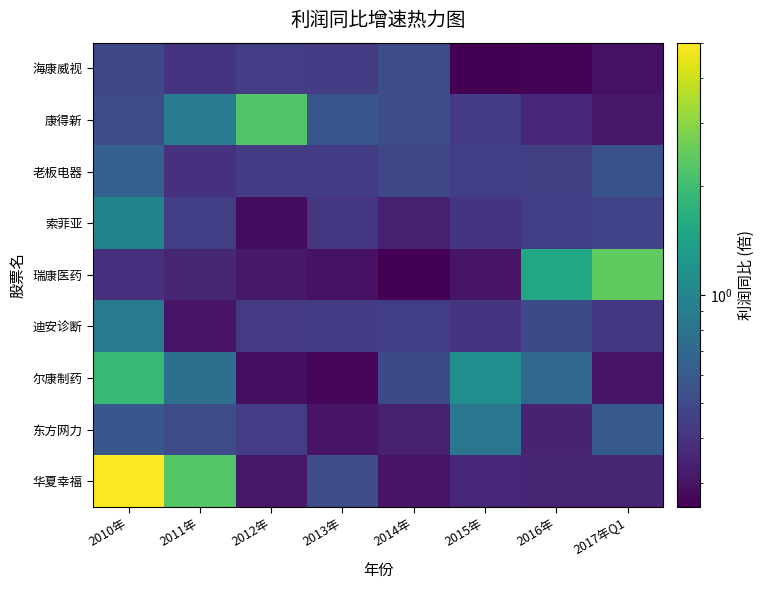

Reading left to right, transcribe all the data shown in this chart.

海康威视: 2010年=0.5	2011年=0.4	2012年=0.4	2013年=0.4	2014年=0.5	2015年=0.3	2016年=0.3	2017年Q1=0.3
康得新: 2010年=0.5	2011年=0.9	2012年=2.2	2013年=0.6	2014年=0.5	2015年=0.4	2016年=0.4	2017年Q1=0.3
老板电器: 2010年=0.6	2011年=0.4	2012年=0.4	2013年=0.4	2014年=0.5	2015年=0.4	2016年=0.5	2017年Q1=0.5
索菲亚: 2010年=1.0	2011年=0.4	2012年=0.3	2013年=0.4	2014年=0.3	2015年=0.4	2016年=0.4	2017年Q1=0.5
瑞康医药: 2010年=0.4	2011年=0.4	2012年=0.3	2013年=0.3	2014年=0.3	2015年=0.3	2016年=1.5	2017年Q1=2.4
迪安诊断: 2010年=0.9	2011年=0.3	2012年=0.4	2013年=0.4	2014年=0.4	2015年=0.4	2016年=0.5	2017年Q1=0.4
尔康制药: 2010年=1.9	2011年=0.8	2012年=0.3	2013年=0.3	2014年=0.5	2015年=1.1	2016年=0.7	2017年Q1=0.3
东方网力: 2010年=0.6	2011年=0.5	2012年=0.4	2013年=0.3	2014年=0.3	2015年=0.8	2016年=0.3	2017年Q1=0.6
华夏幸福: 2010年=5.0	2011年=2.3	2012年=0.3	2013年=0.5	2014年=0.3	2015年=0.4	2016年=0.4	2017年Q1=0.4